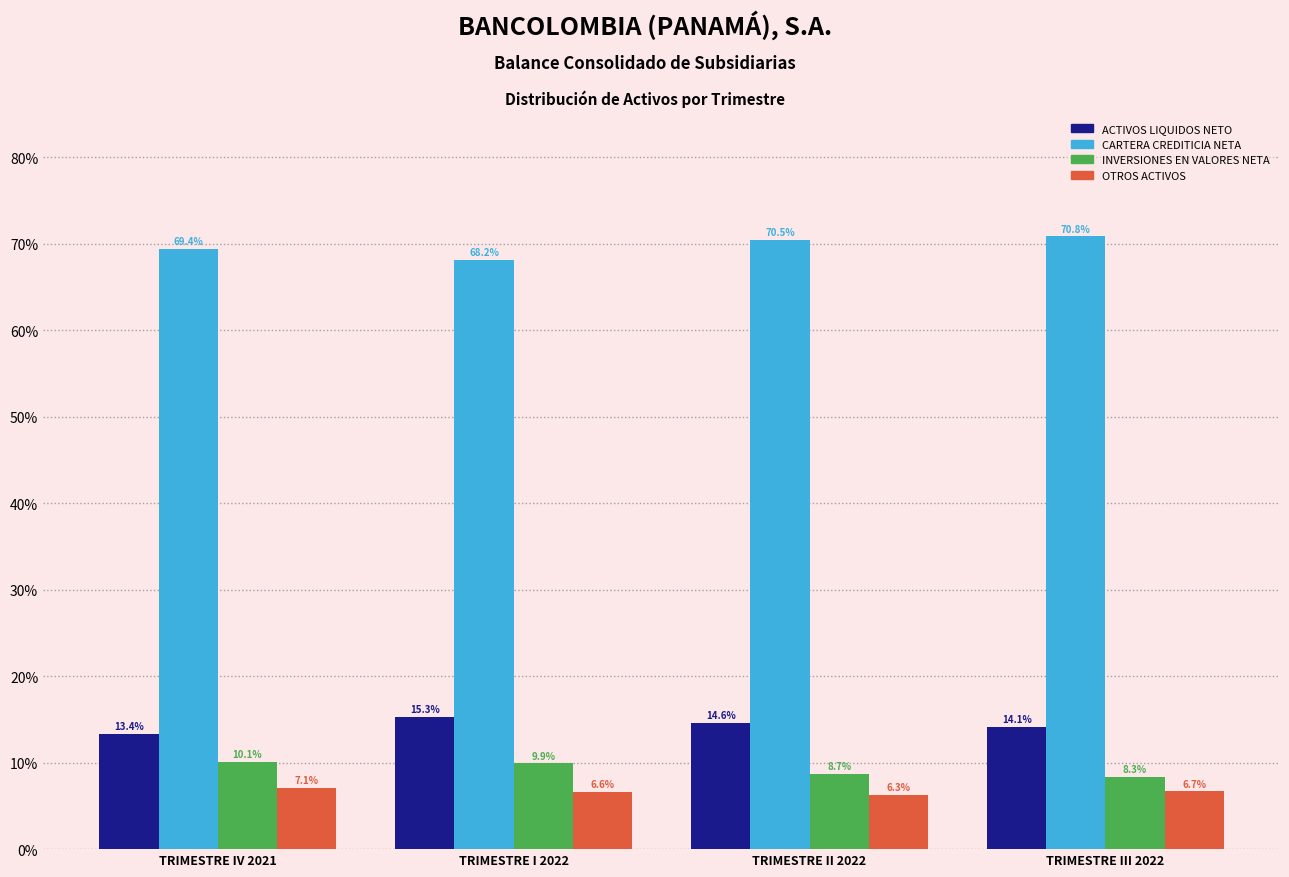

Reading right to left, list all the values displayed in this chart.

ACTIVOS LIQUIDOS NETO: 14.1	14.6	15.3	13.4
CARTERA CREDITICIA NETA: 70.8	70.5	68.2	69.4
INVERSIONES EN VALORES NETA: 8.3	8.7	9.9	10.1
OTROS ACTIVOS: 6.7	6.3	6.6	7.1